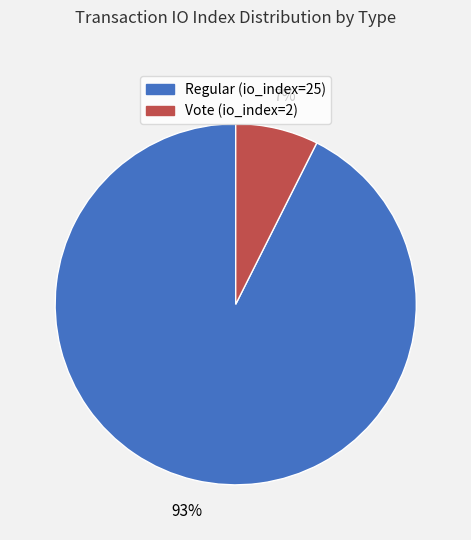

Count the number of slices in the pie.

2